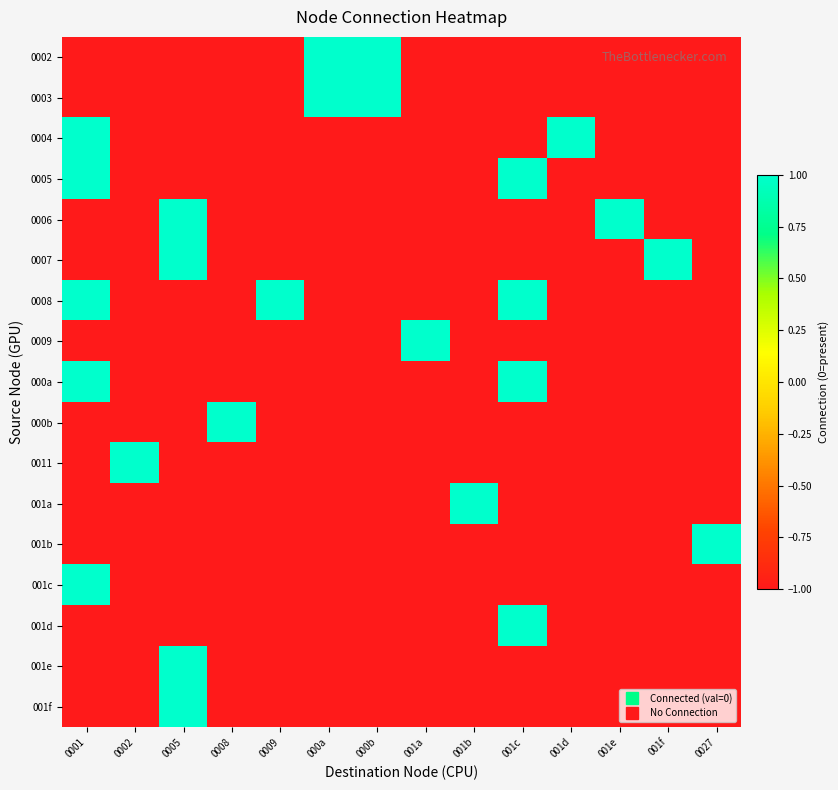

Reading left to right, extract all data points from this chart.

0002: 0001=-1	0002=-1	0005=-1	0008=-1	0009=-1	000a=1	000b=1	001a=-1	001b=-1	001c=-1	001d=-1	001e=-1	001f=-1	0027=-1
0003: 0001=-1	0002=-1	0005=-1	0008=-1	0009=-1	000a=1	000b=1	001a=-1	001b=-1	001c=-1	001d=-1	001e=-1	001f=-1	0027=-1
0004: 0001=1	0002=-1	0005=-1	0008=-1	0009=-1	000a=-1	000b=-1	001a=-1	001b=-1	001c=-1	001d=1	001e=-1	001f=-1	0027=-1
0005: 0001=1	0002=-1	0005=-1	0008=-1	0009=-1	000a=-1	000b=-1	001a=-1	001b=-1	001c=1	001d=-1	001e=-1	001f=-1	0027=-1
0006: 0001=-1	0002=-1	0005=1	0008=-1	0009=-1	000a=-1	000b=-1	001a=-1	001b=-1	001c=-1	001d=-1	001e=1	001f=-1	0027=-1
0007: 0001=-1	0002=-1	0005=1	0008=-1	0009=-1	000a=-1	000b=-1	001a=-1	001b=-1	001c=-1	001d=-1	001e=-1	001f=1	0027=-1
0008: 0001=1	0002=-1	0005=-1	0008=-1	0009=1	000a=-1	000b=-1	001a=-1	001b=-1	001c=1	001d=-1	001e=-1	001f=-1	0027=-1
0009: 0001=-1	0002=-1	0005=-1	0008=-1	0009=-1	000a=-1	000b=-1	001a=1	001b=-1	001c=-1	001d=-1	001e=-1	001f=-1	0027=-1
000a: 0001=1	0002=-1	0005=-1	0008=-1	0009=-1	000a=-1	000b=-1	001a=-1	001b=-1	001c=1	001d=-1	001e=-1	001f=-1	0027=-1
000b: 0001=-1	0002=-1	0005=-1	0008=1	0009=-1	000a=-1	000b=-1	001a=-1	001b=-1	001c=-1	001d=-1	001e=-1	001f=-1	0027=-1
0011: 0001=-1	0002=1	0005=-1	0008=-1	0009=-1	000a=-1	000b=-1	001a=-1	001b=-1	001c=-1	001d=-1	001e=-1	001f=-1	0027=-1
001a: 0001=-1	0002=-1	0005=-1	0008=-1	0009=-1	000a=-1	000b=-1	001a=-1	001b=1	001c=-1	001d=-1	001e=-1	001f=-1	0027=-1
001b: 0001=-1	0002=-1	0005=-1	0008=-1	0009=-1	000a=-1	000b=-1	001a=-1	001b=-1	001c=-1	001d=-1	001e=-1	001f=-1	0027=1
001c: 0001=1	0002=-1	0005=-1	0008=-1	0009=-1	000a=-1	000b=-1	001a=-1	001b=-1	001c=-1	001d=-1	001e=-1	001f=-1	0027=-1
001d: 0001=-1	0002=-1	0005=-1	0008=-1	0009=-1	000a=-1	000b=-1	001a=-1	001b=-1	001c=1	001d=-1	001e=-1	001f=-1	0027=-1
001e: 0001=-1	0002=-1	0005=1	0008=-1	0009=-1	000a=-1	000b=-1	001a=-1	001b=-1	001c=-1	001d=-1	001e=-1	001f=-1	0027=-1
001f: 0001=-1	0002=-1	0005=1	0008=-1	0009=-1	000a=-1	000b=-1	001a=-1	001b=-1	001c=-1	001d=-1	001e=-1	001f=-1	0027=-1